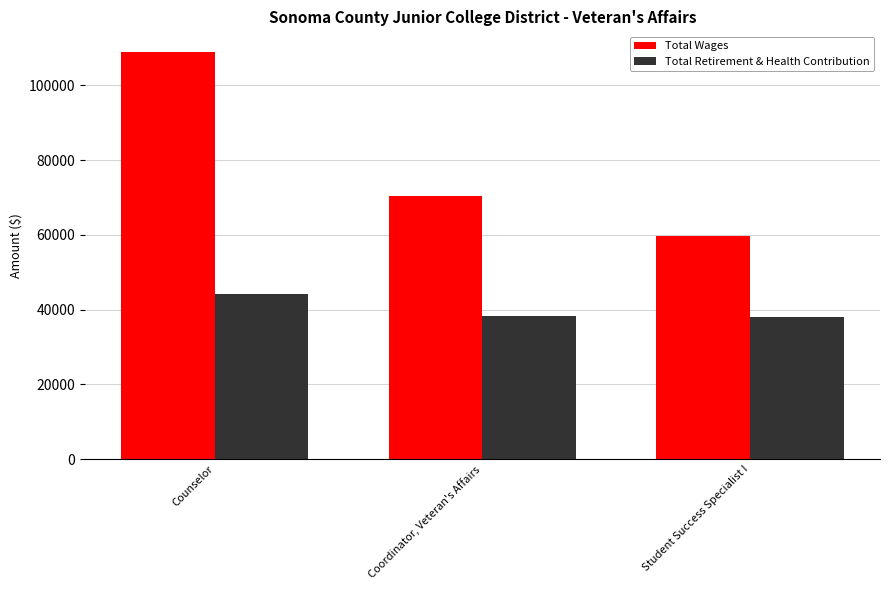

List the series in order of their peak value, highest first.

Total Wages, Total Retirement & Health Contribution